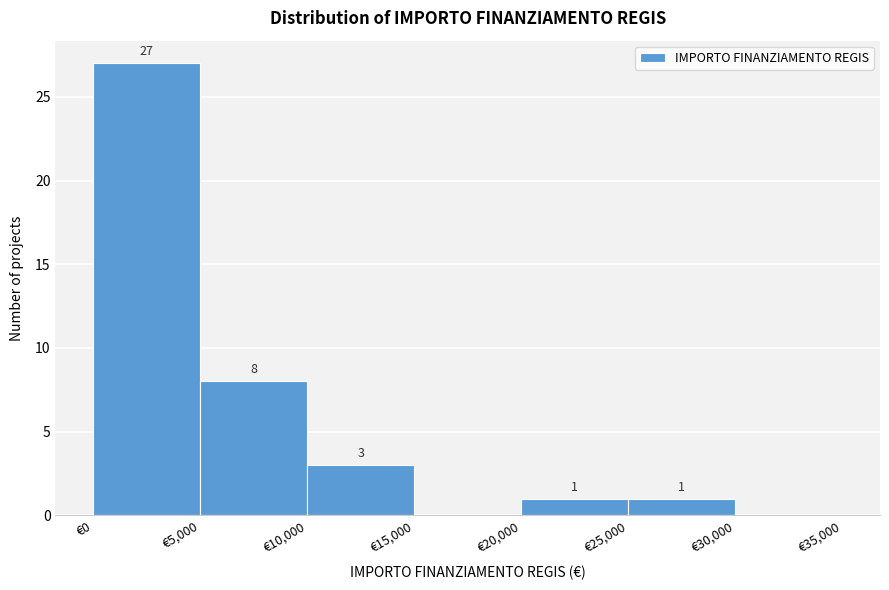

Over which range of the x-axis is the bar tallest?

0 to 5000